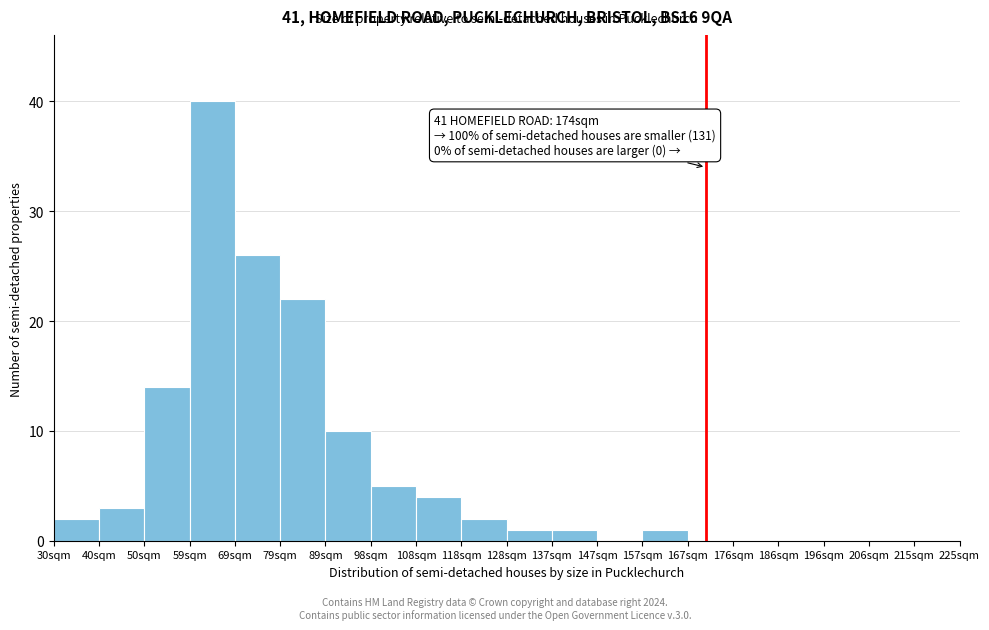

Reading right to left, extract all data points from this chart.

215sqm=0	206sqm=0	196sqm=0	186sqm=0	176sqm=0	167sqm=0	157sqm=1	147sqm=0	137sqm=1	128sqm=1	118sqm=2	108sqm=4	98sqm=5	89sqm=10	79sqm=22	69sqm=26	59sqm=40	50sqm=14	40sqm=3	30sqm=2